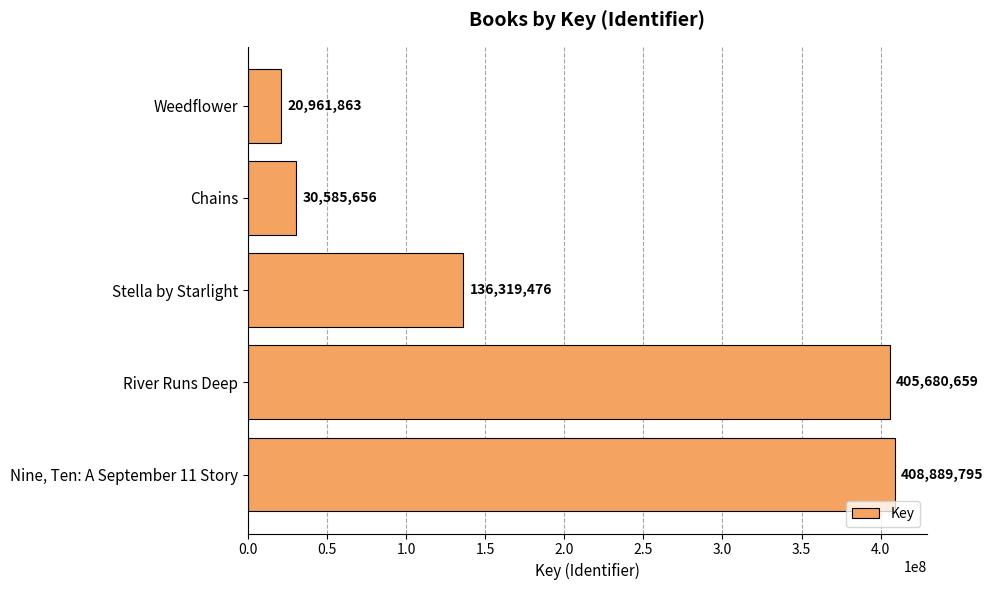

What is the change in value from River Runs Deep to Stella by Starlight?

-269361183